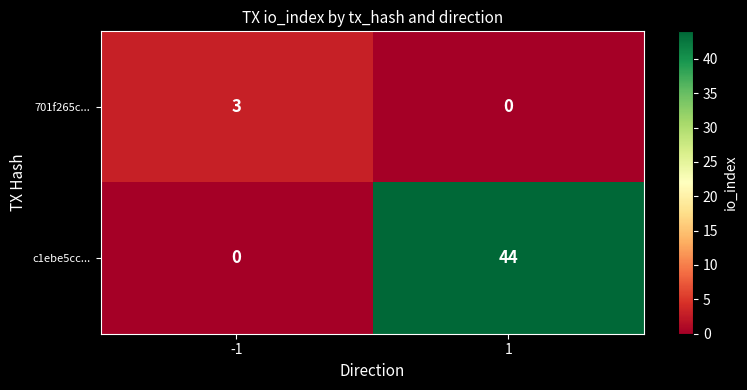

True or false: c1ebe5cc... has a value of -26 at -1.

False